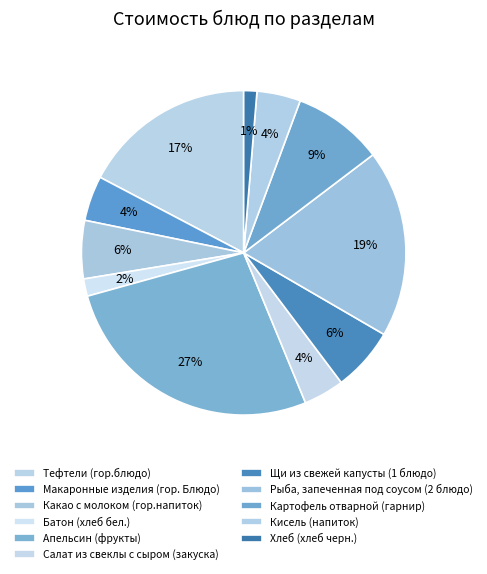

Is it true that Хлеб (хлеб черн.) is 1% of the pie?

True